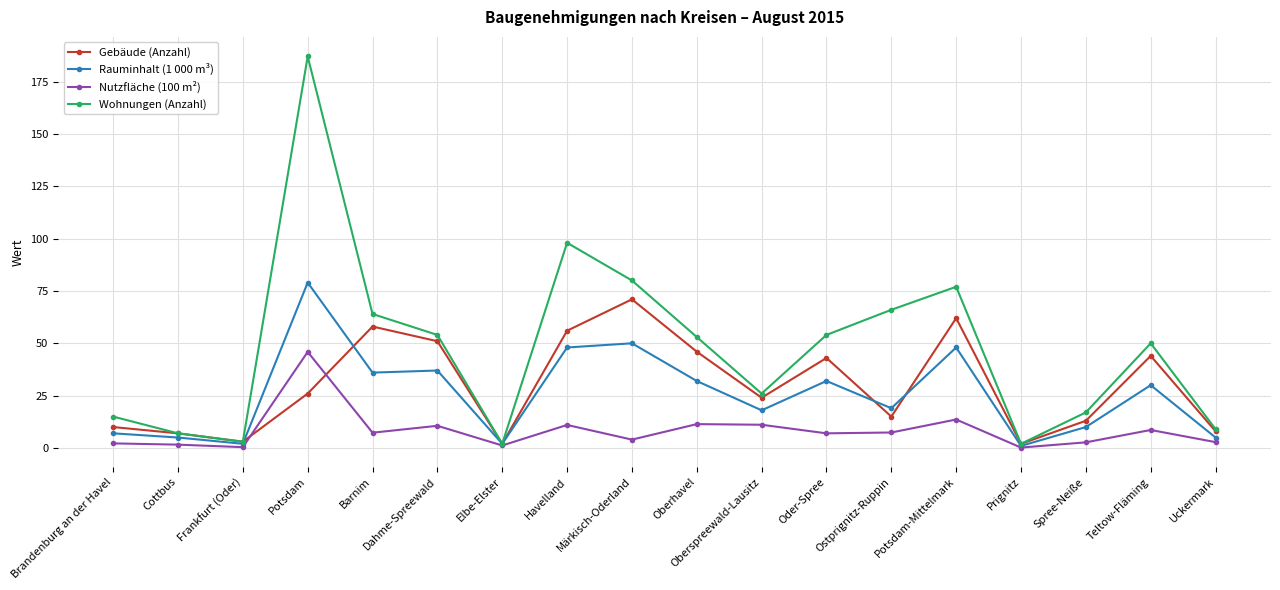

True or false: Rauminhalt (1 000 m³) has a value of 56.1 at Barnim.

False